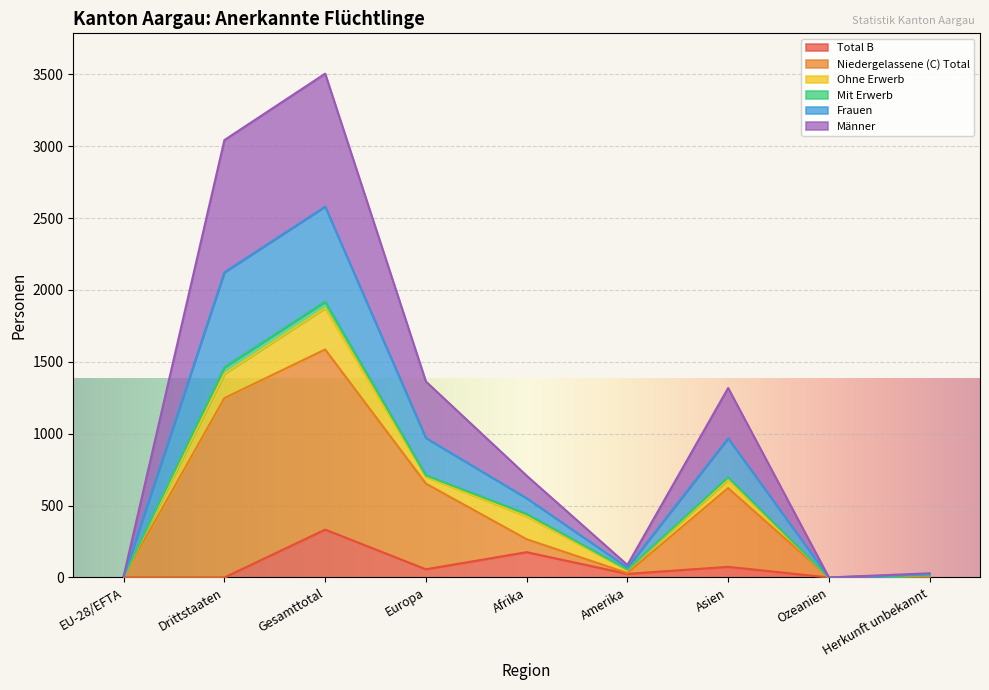

What is the average value of the Total B series?

74